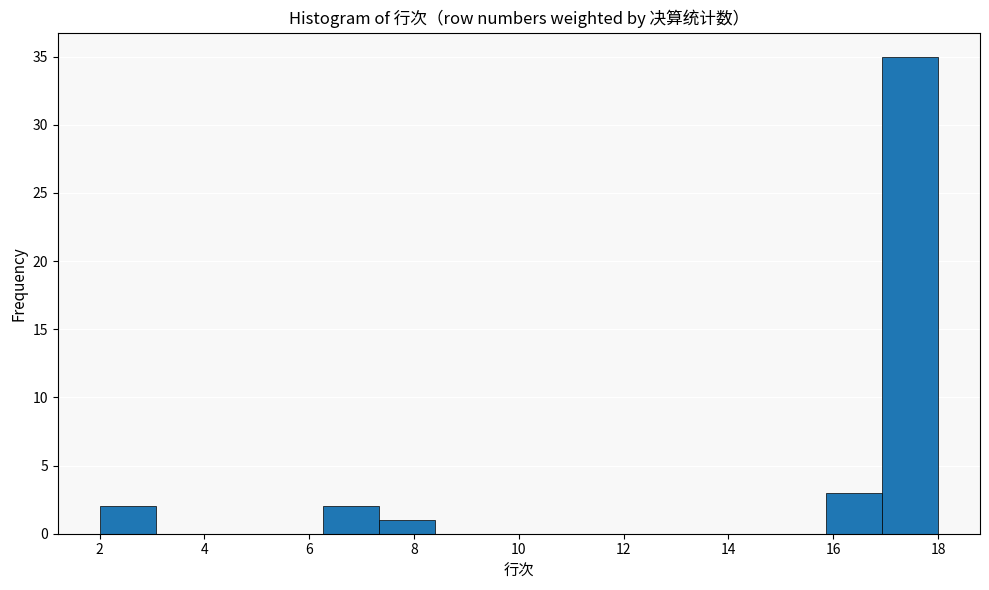

How tall is the bar that spans 7.4 to 8.4 on the x-axis? Neither the bar edges nor the heights are printed on the chart, so give them approximately, as read against the axes.

1